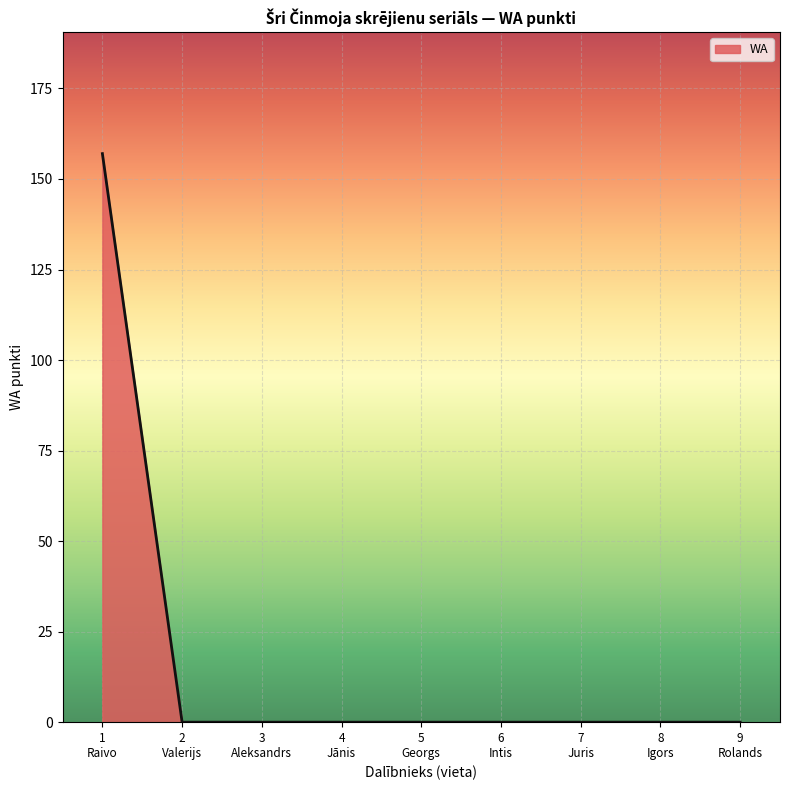

Which category has the highest value across all series?

1
Raivo